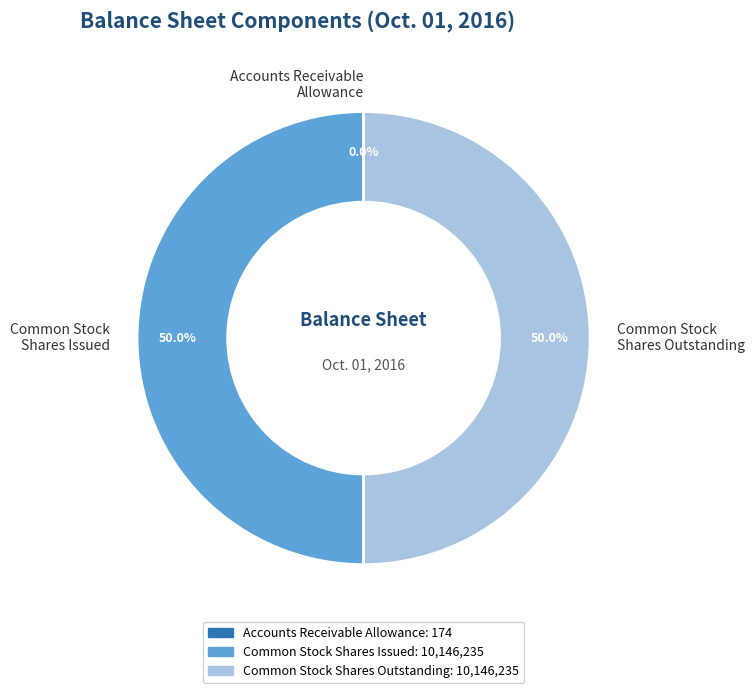

Approximately how many times larger is the value at Common Stock Shares Issued compared to Common Stock Shares Outstanding?

1.0